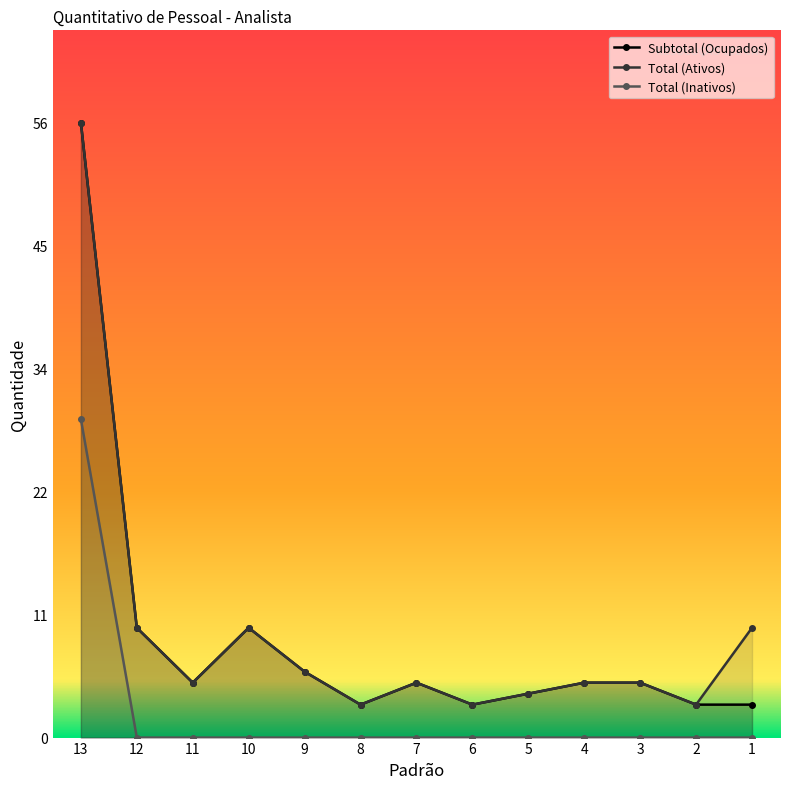

Which has a higher value, 5 or 12?

12